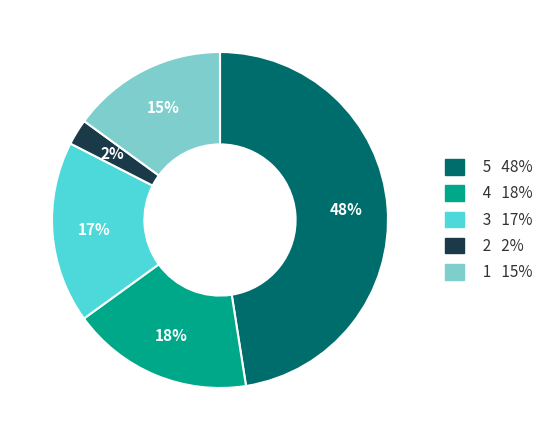

How many slices are in this pie chart?

5